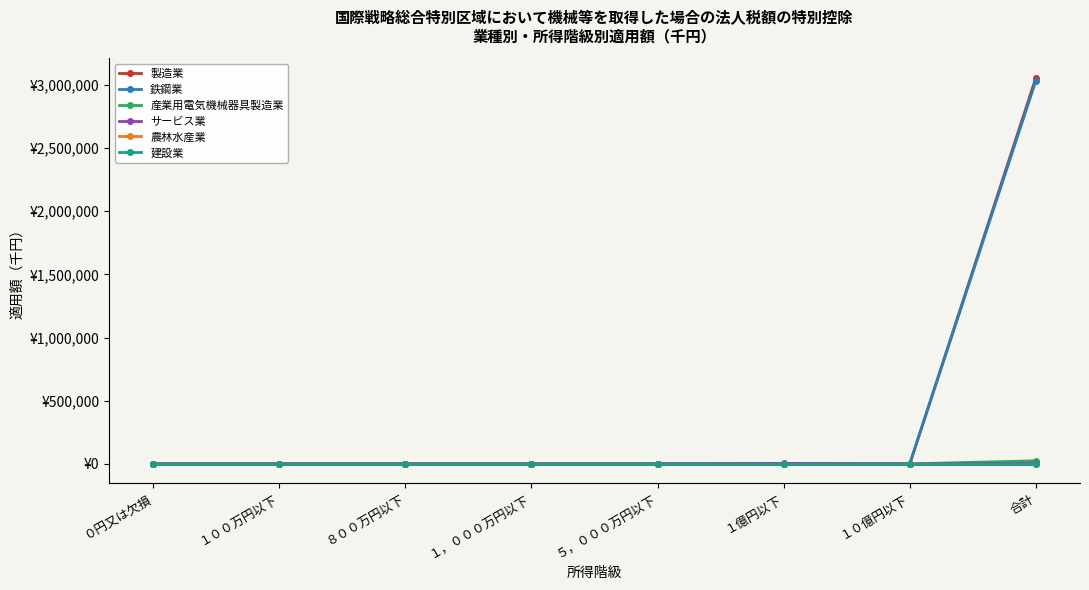

Does the chart have visible grid lines?

Yes